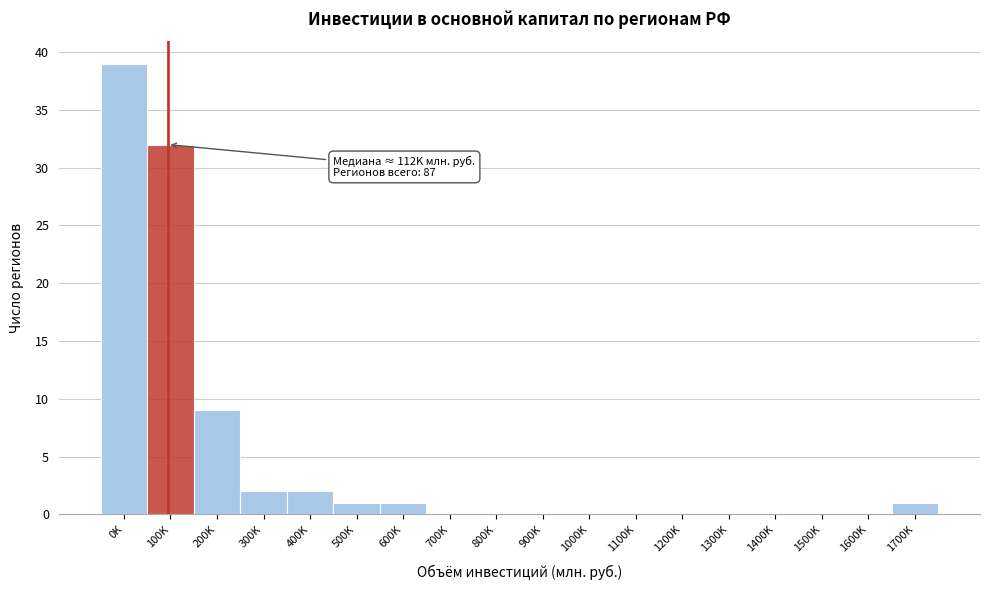

Reading left to right, transcribe all the data shown in this chart.

0K=39	100K=32	200K=9	300K=2	400K=2	500K=1	600K=1	700K=0	800K=0	900K=0	1000K=0	1100K=0	1200K=0	1300K=0	1400K=0	1500K=0	1600K=0	1700K=1